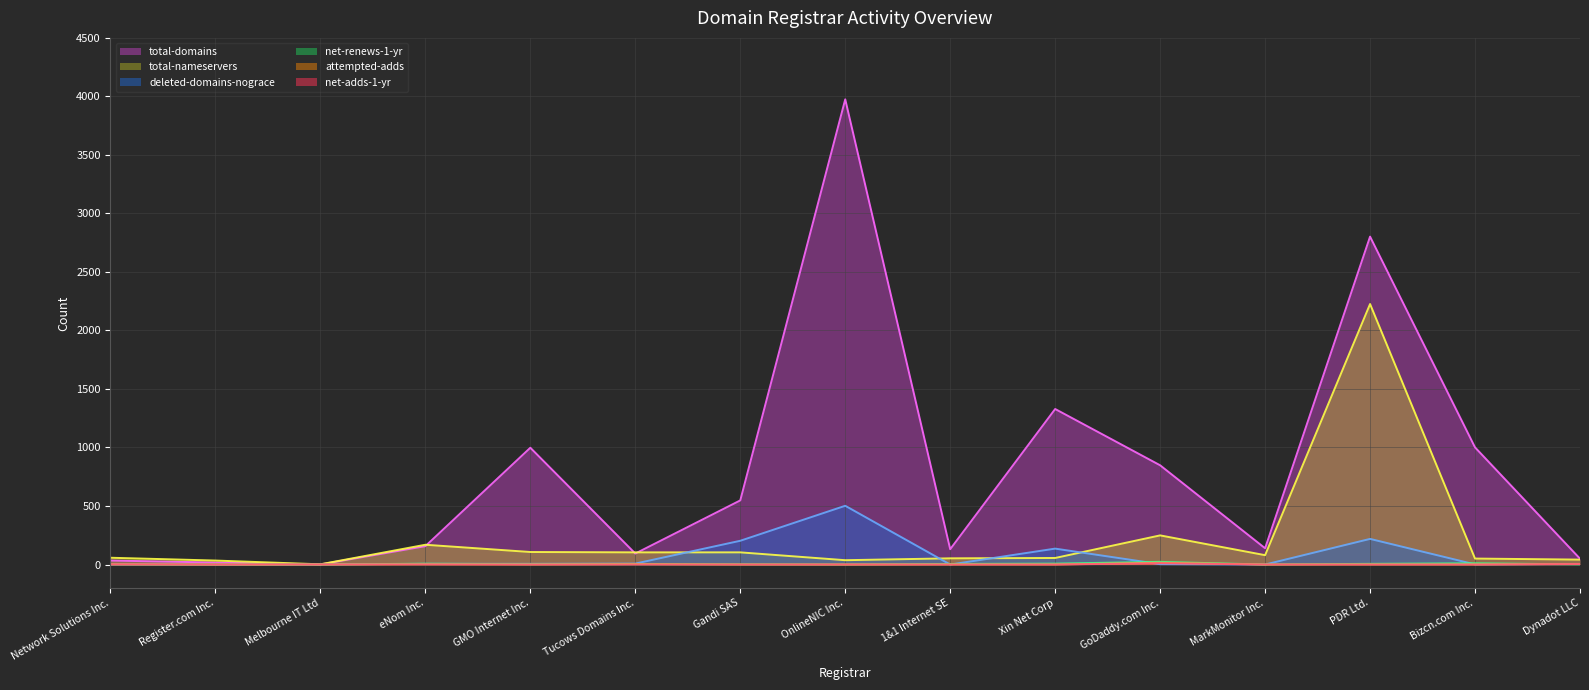

True or false: attempted-adds (line) has a value of 0 at GMO Internet Inc..

True